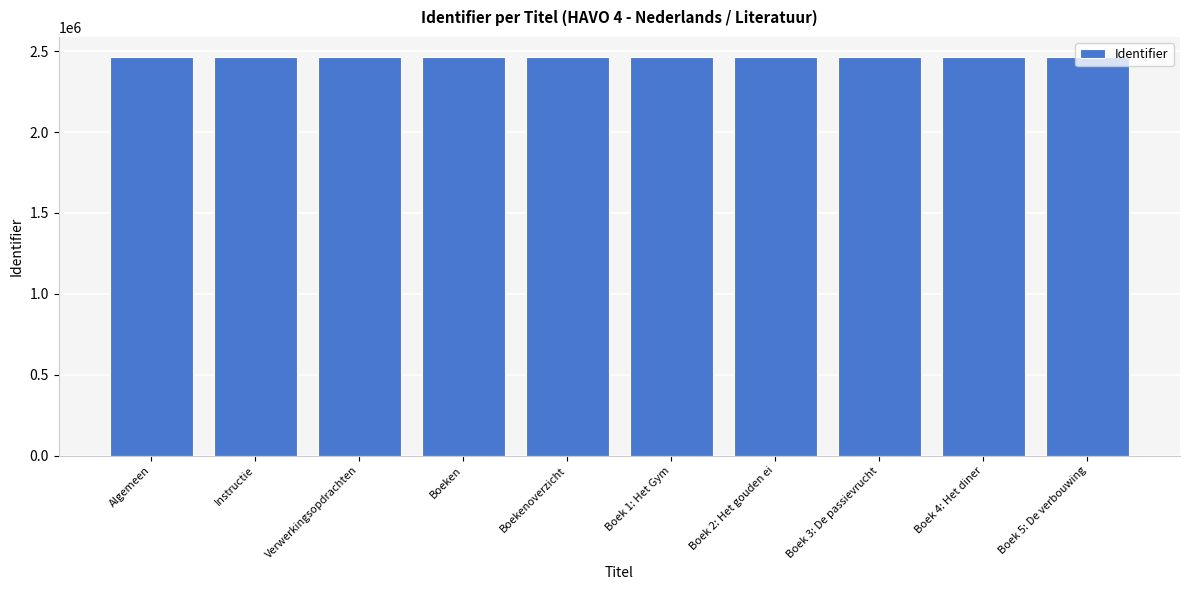

What is the ratio of the value at Boeken to the value at Verwerkingsopdrachten?

1.0